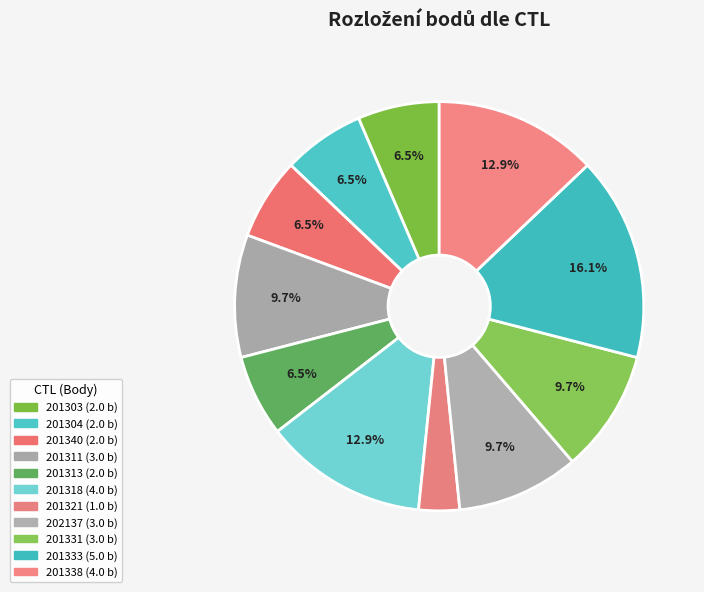

Count the number of slices in the pie.

11